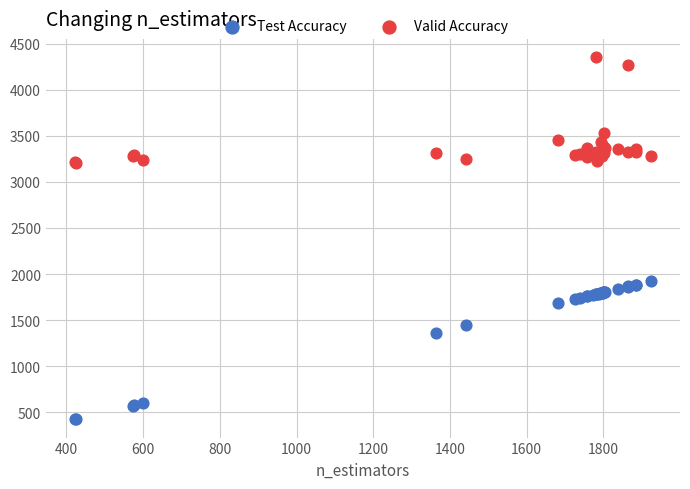

Which series reaches the maximum Y coordinate?

Valid Accuracy